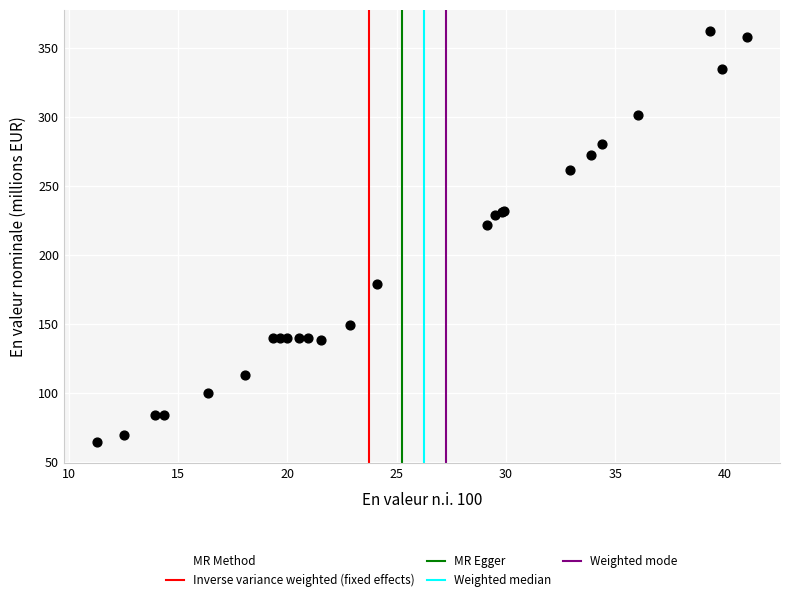

What Y value in the scatter plot is closest to 213?

221.7